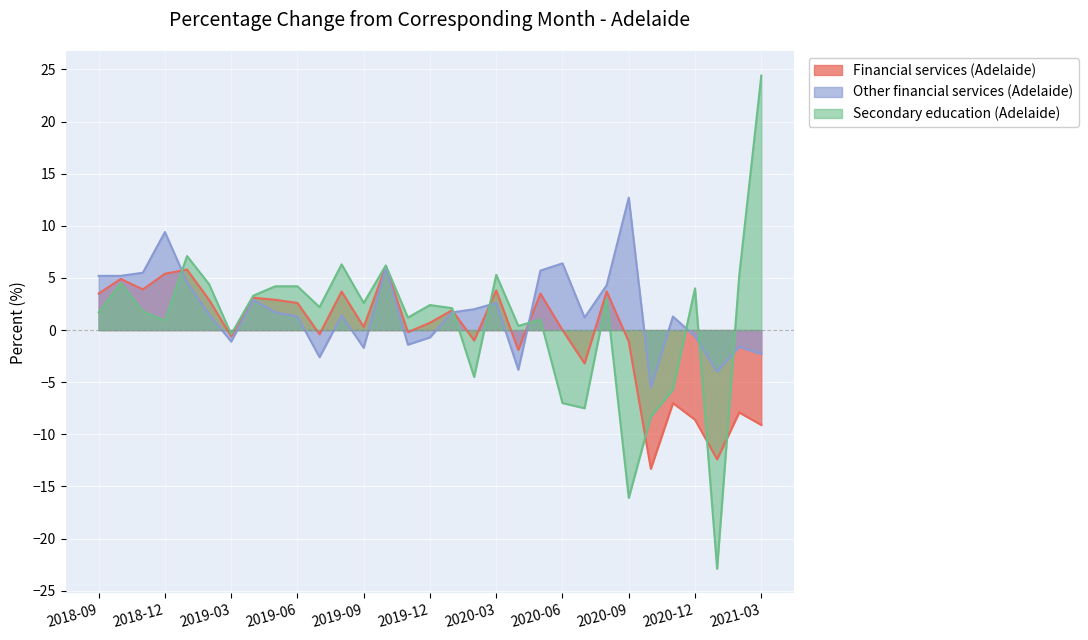

What is the spread (max minus min) of values at 2020-11?

8.3